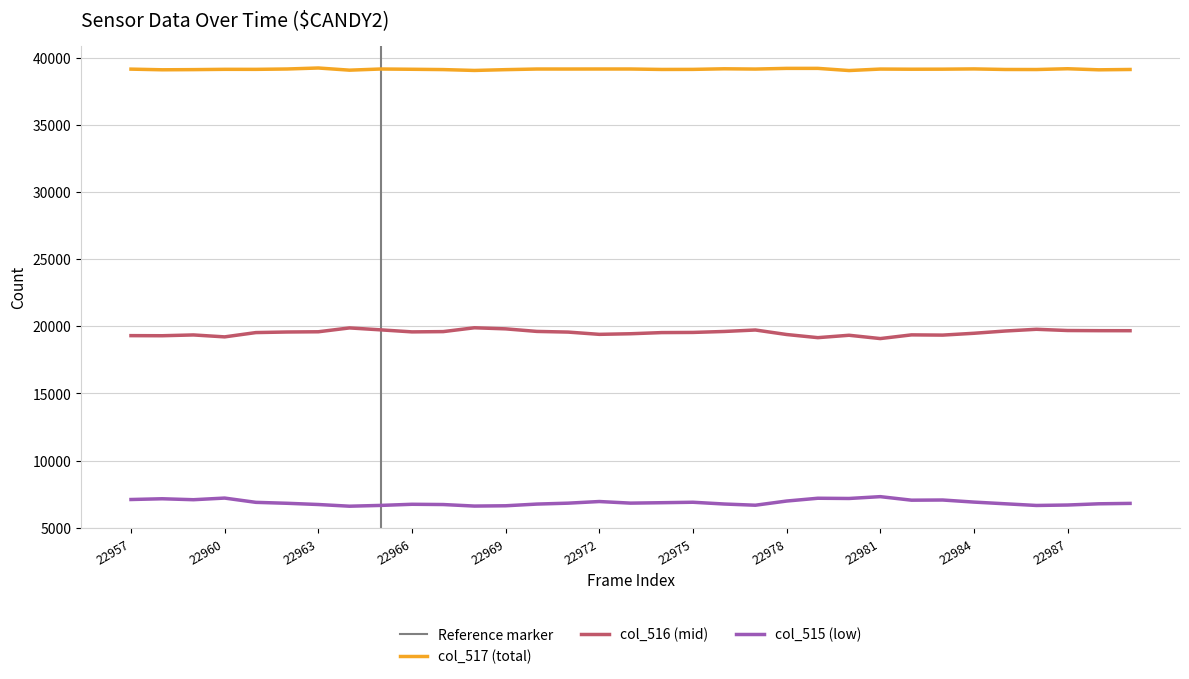

List the labels in order of col_516 value, smallest first.

22981, 22979, 22960, 22958, 22957, 22980, 22983, 22959, 22982, 22978, 22972, 22973, 22984, 22974, 22961, 22975, 22971, 22962, 22966, 22963, 22967, 22976, 22970, 22985, 22989, 22988, 22987, 22977, 22965, 22986, 22969, 22964, 22968